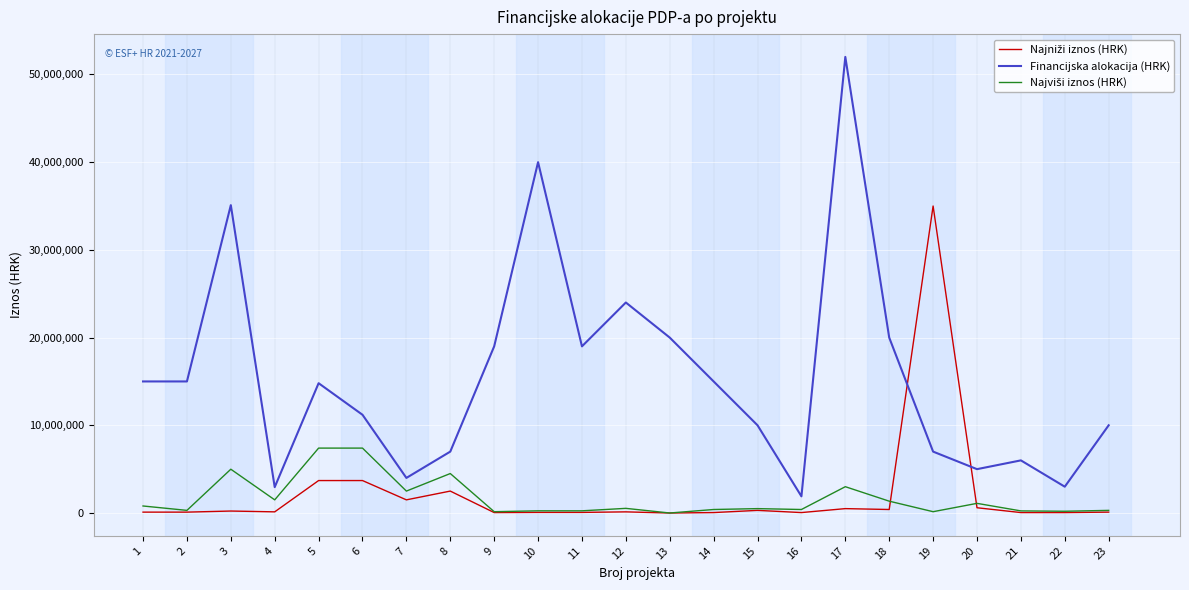

Which series has the largest range (max minus min)?

Financijska alokacija (HRK)